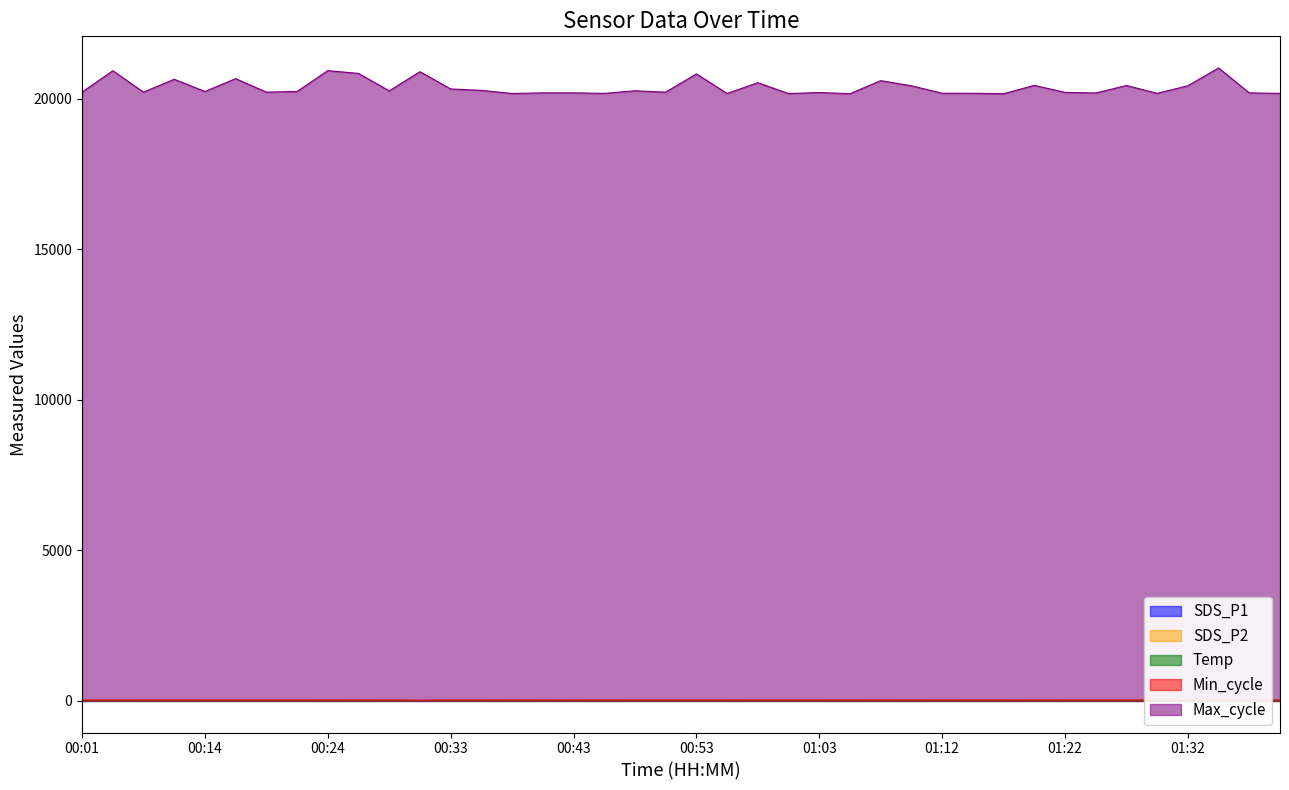

What is the spread (max minus min) of values at 00:26?

20839.0